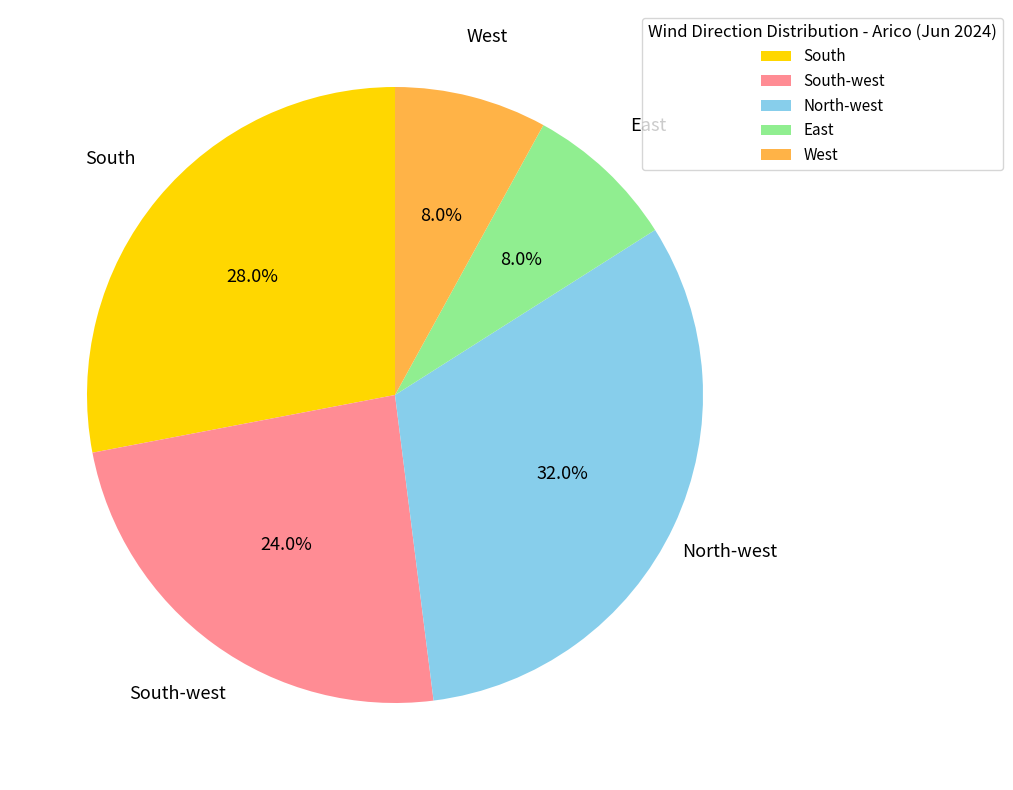

Is there a majority slice in this chart?

No